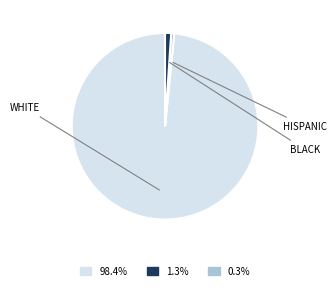

Is there any slice that represents more than half of the pie?

Yes